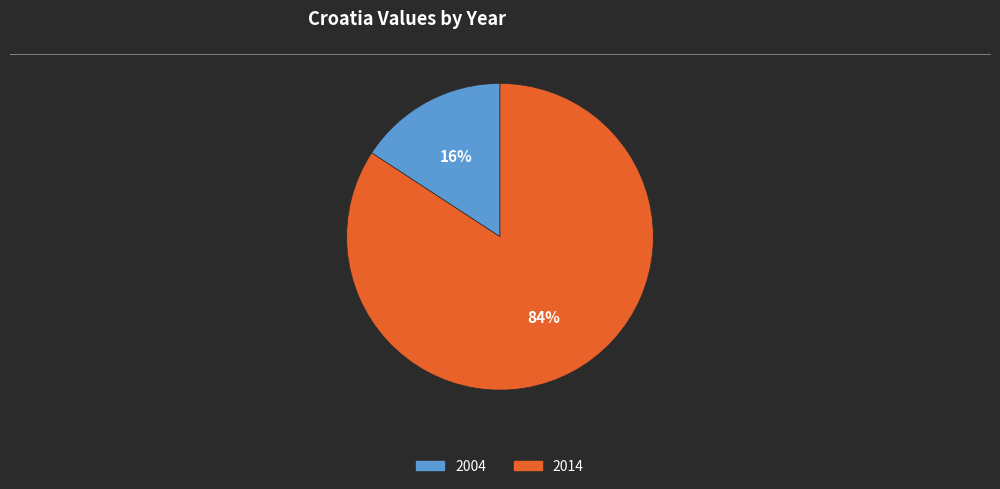

What percentage is the 2014 slice, to the nearest percent?

84%